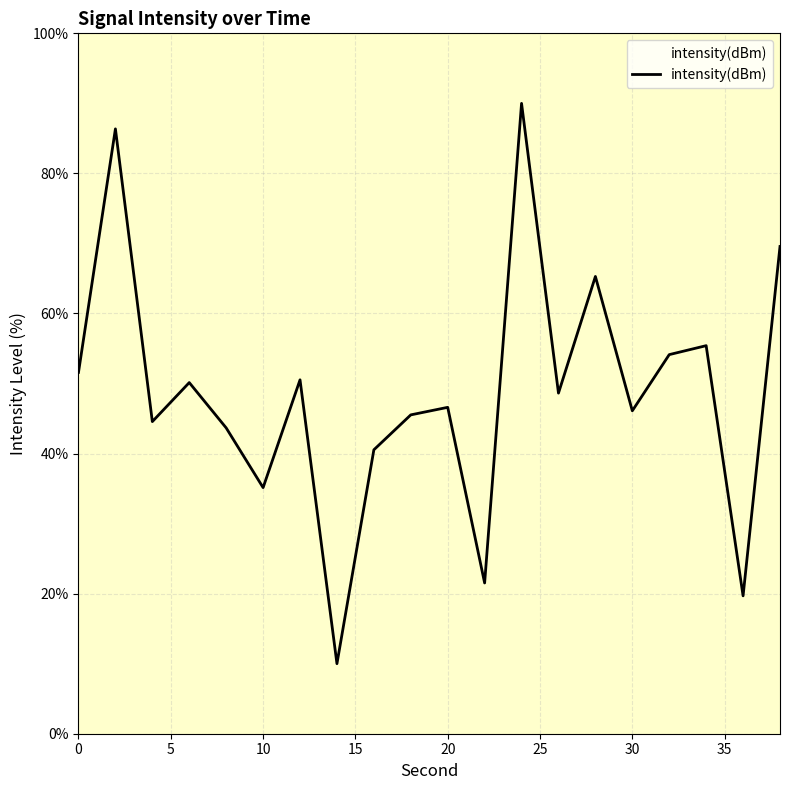

How many lines are shown in the chart?

1